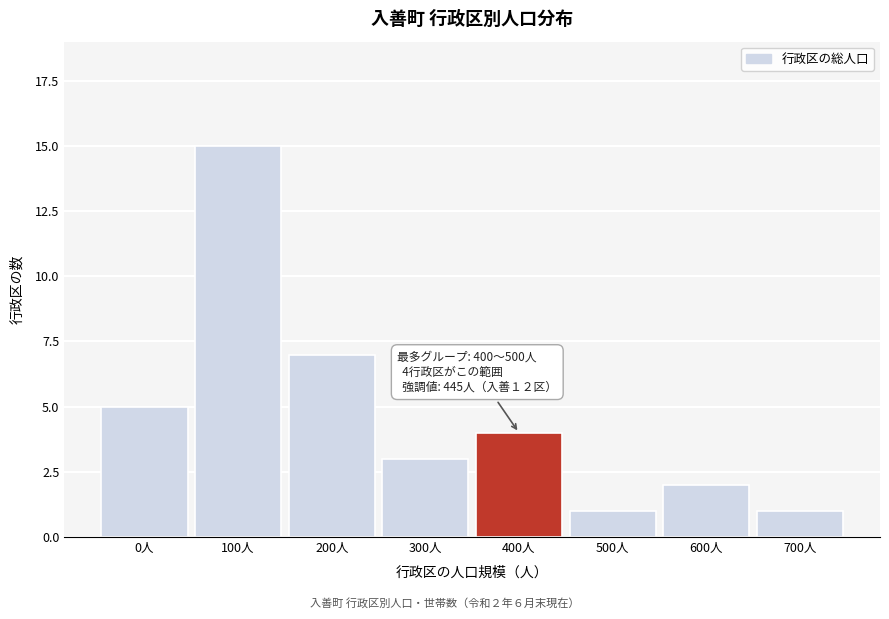

Reading left to right, extract all data points from this chart.

5	15	7	3	4	1	2	1